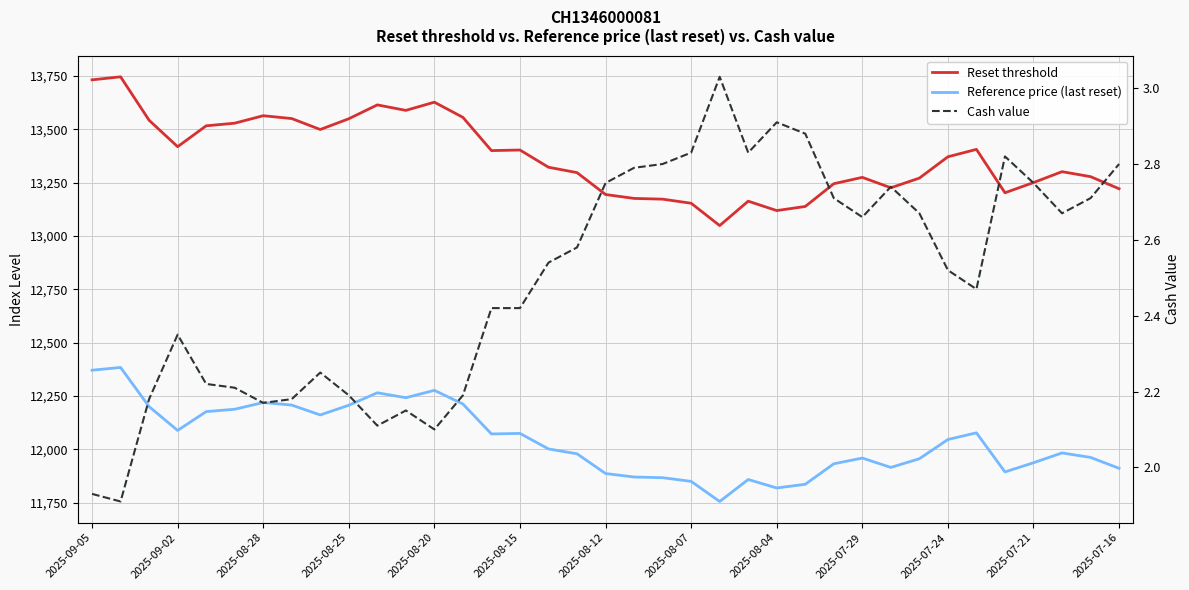

What is the difference between the Reference price (last reset) values at 20 and 35?

95.0